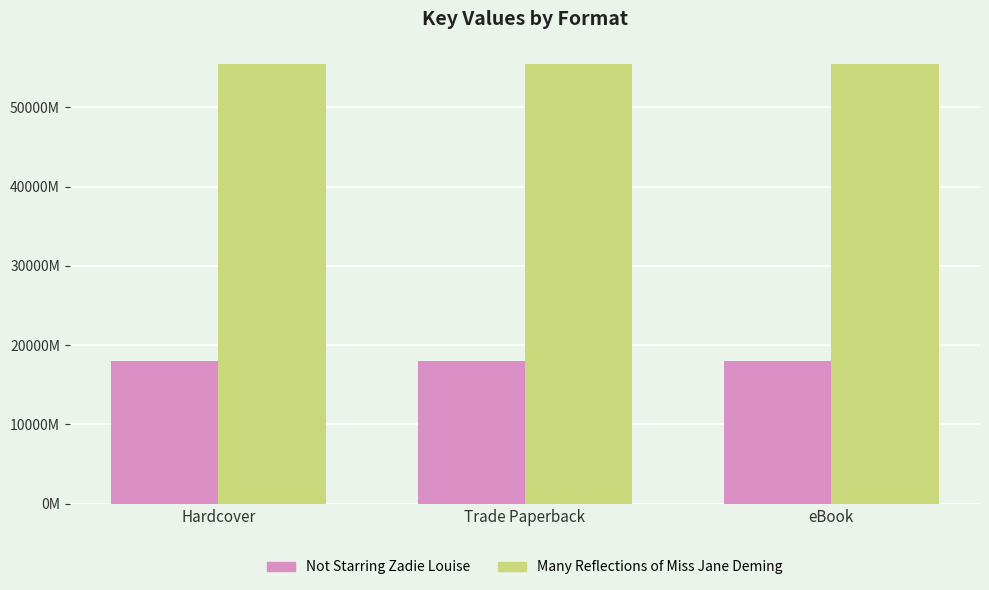

At which category does the chart reach its minimum across all series?

Hardcover